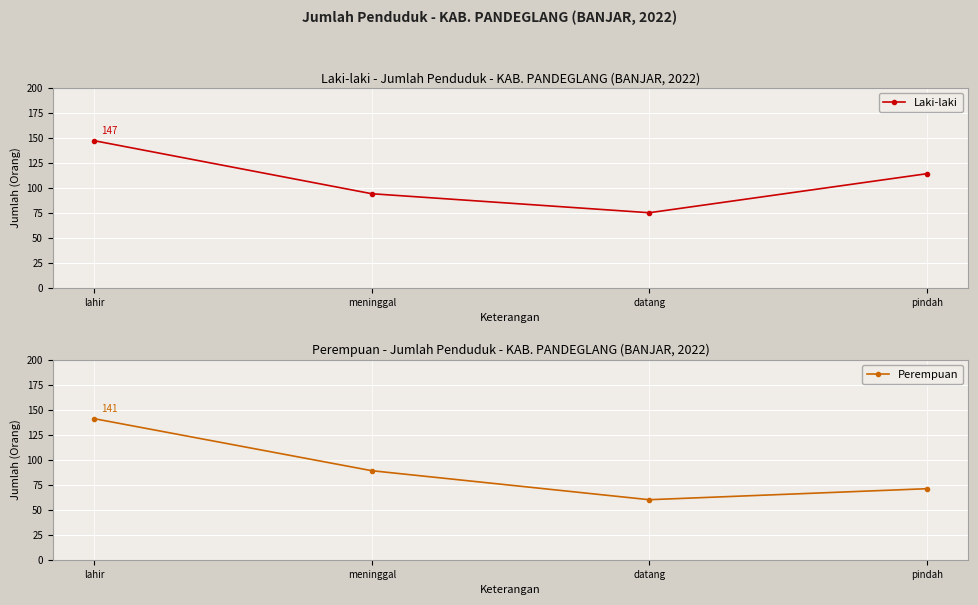

Count the Perempuan values in the range 71 to 141.

3